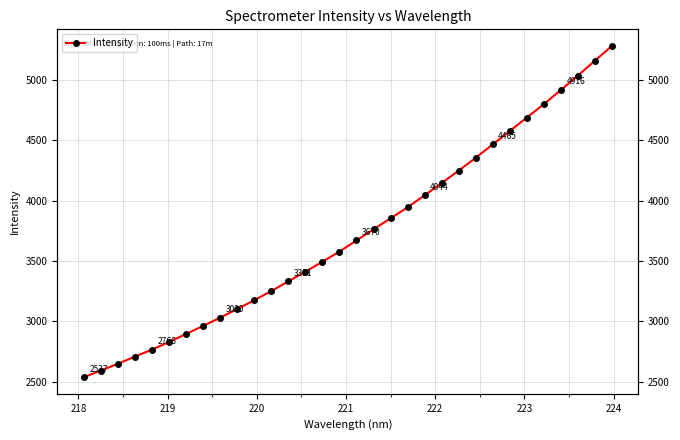

What is the maximum value shown in the chart?

5281.6